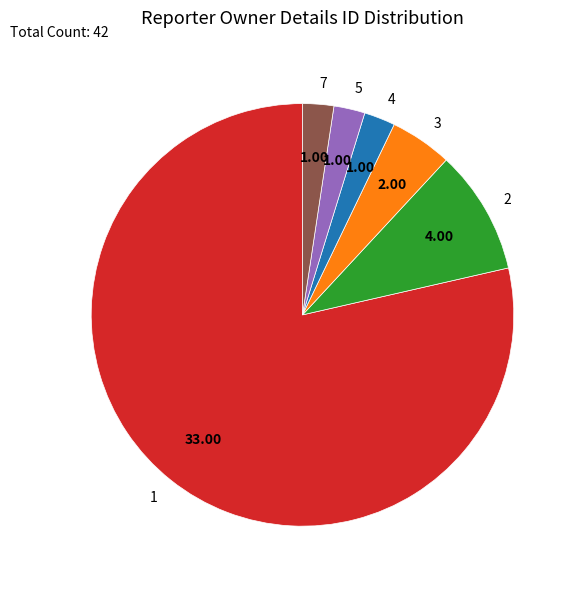

Do 7 and 1 together represent more than half of the pie?

Yes